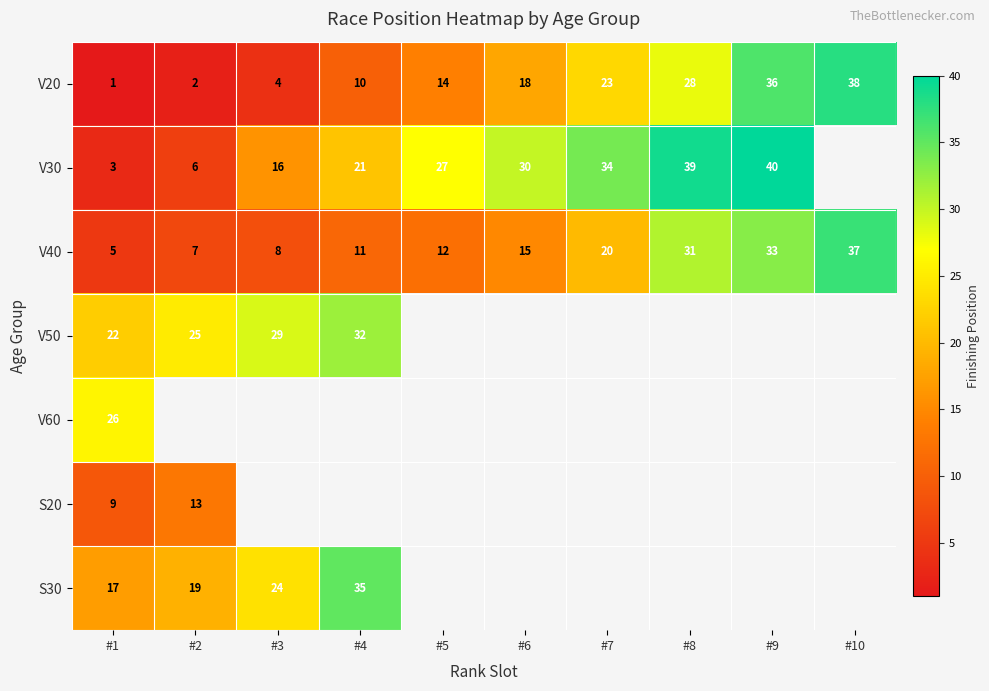

At how many categories does at least one series exceed 14?

10